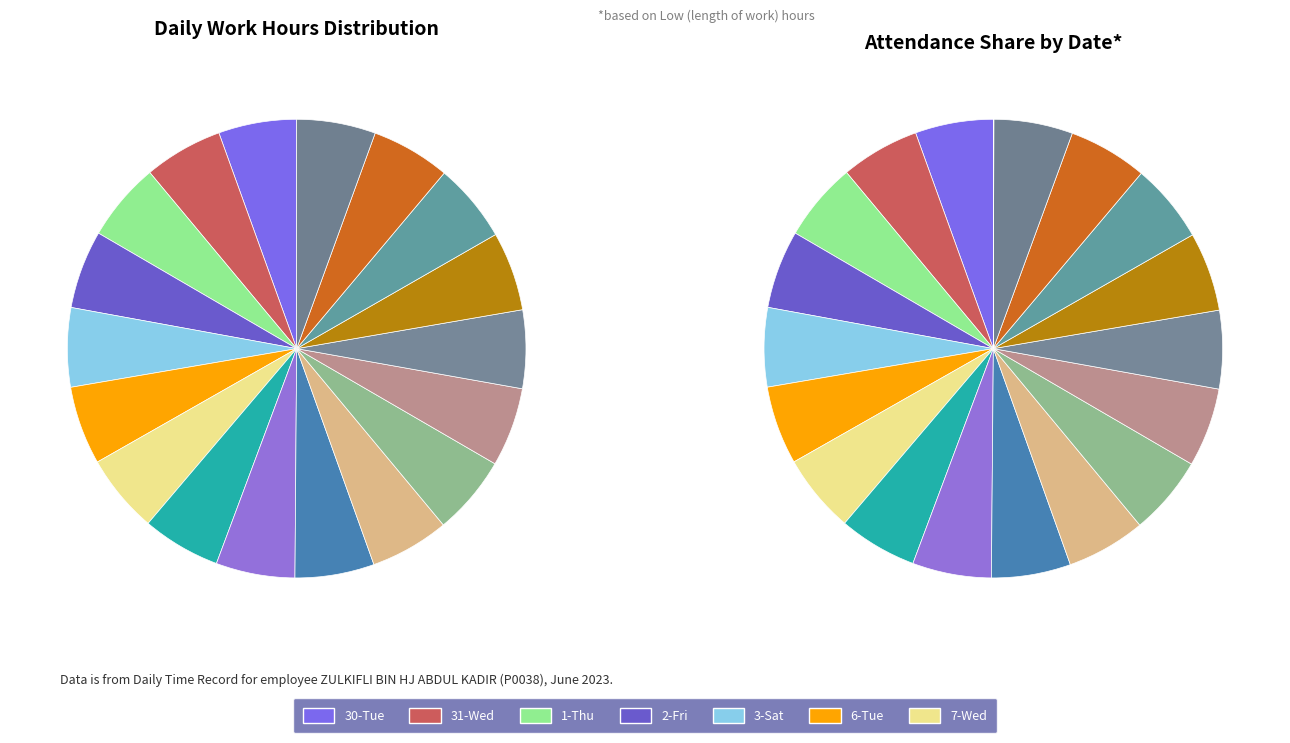

What is the change in value from 6-Tue to 16-Fri?

+0.1